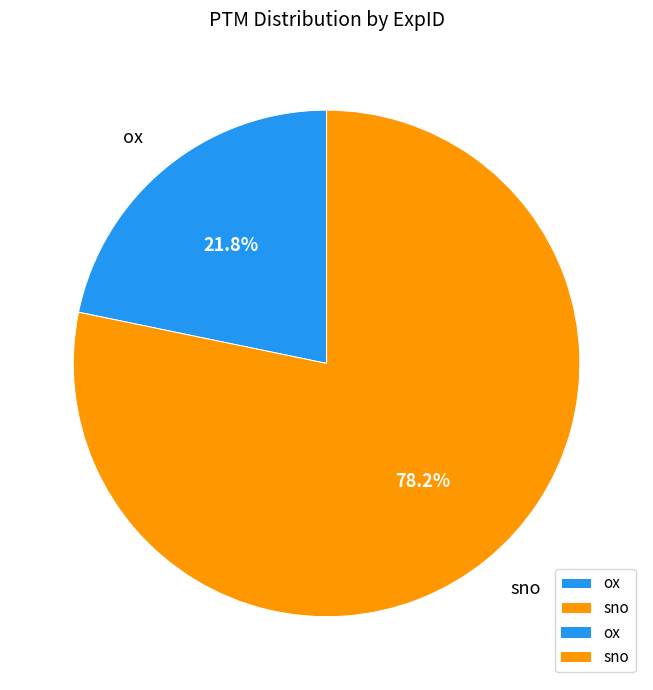

How much of the chart is everything except ox?

78.2%